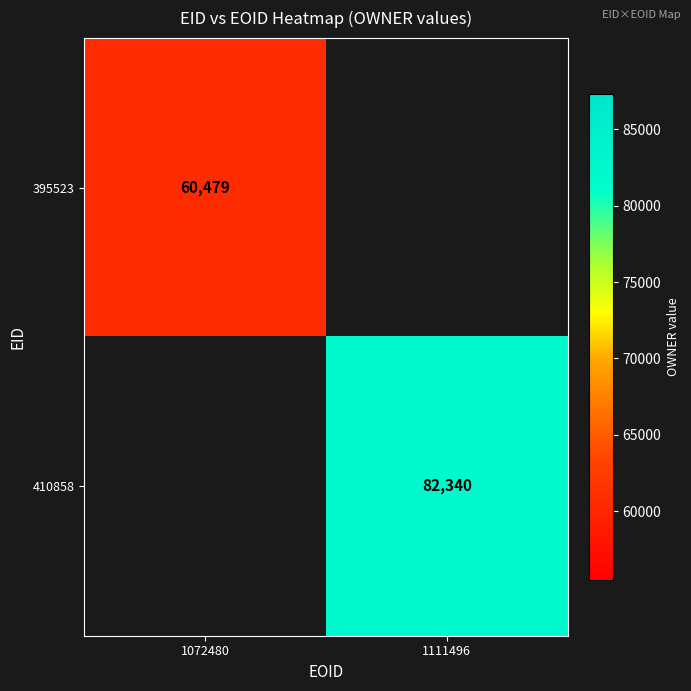

Is it true that 410858 equals 82340 at 1111496?

True